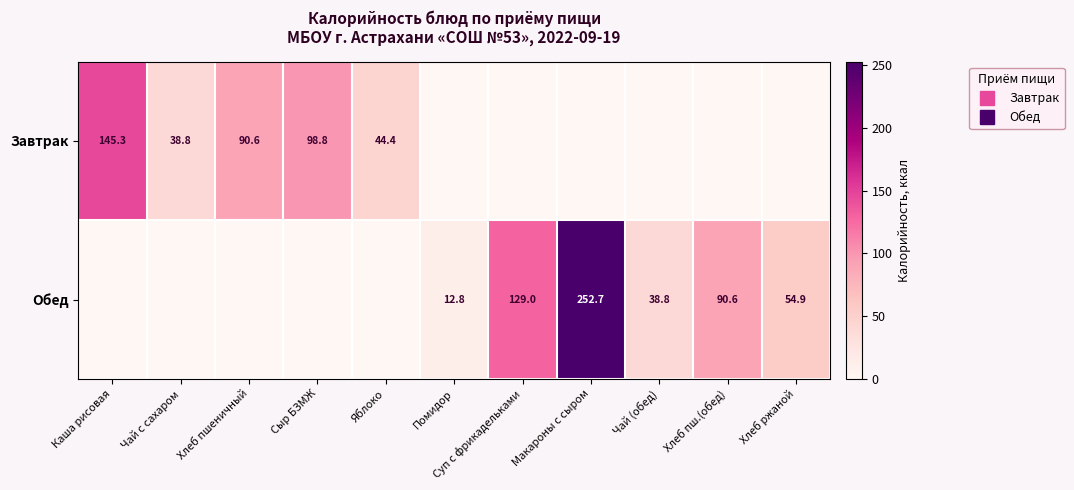

The Завтрак series shows 0.0 at Чай (обед). True or false?

True